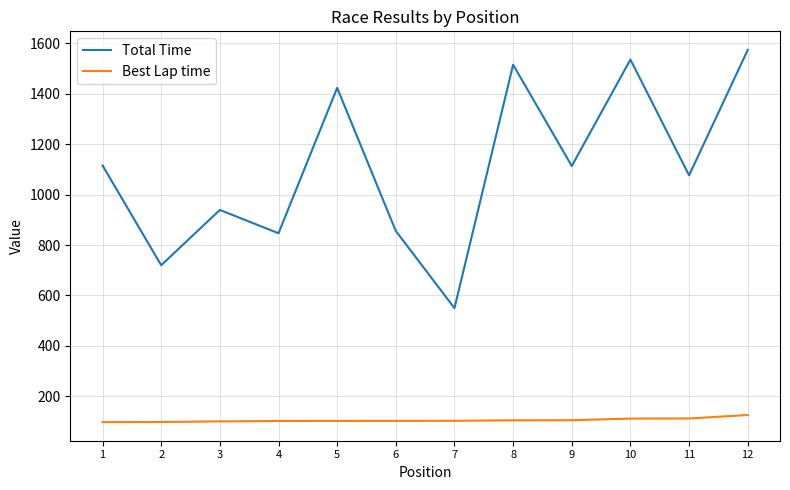

What is the spread (max minus min) of values at 2?

621.8